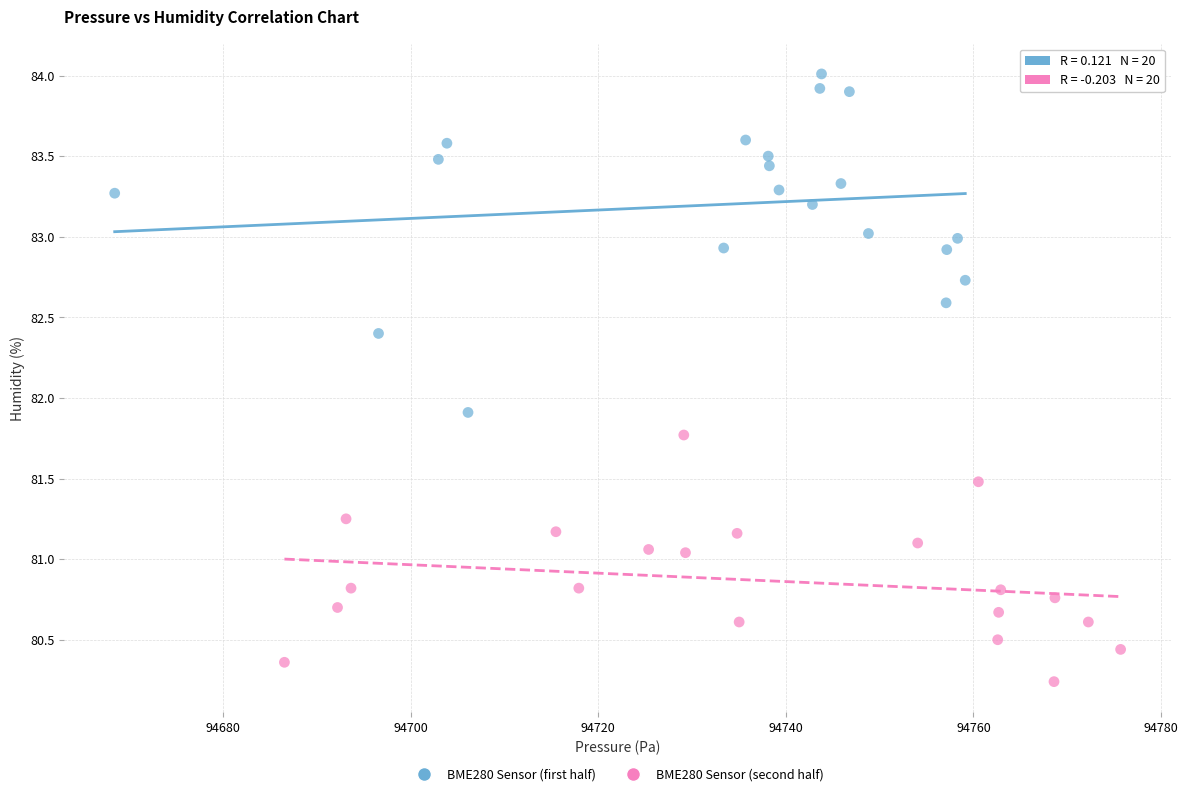

Which series reaches the minimum Y coordinate?

BME280 Sensor (second half)